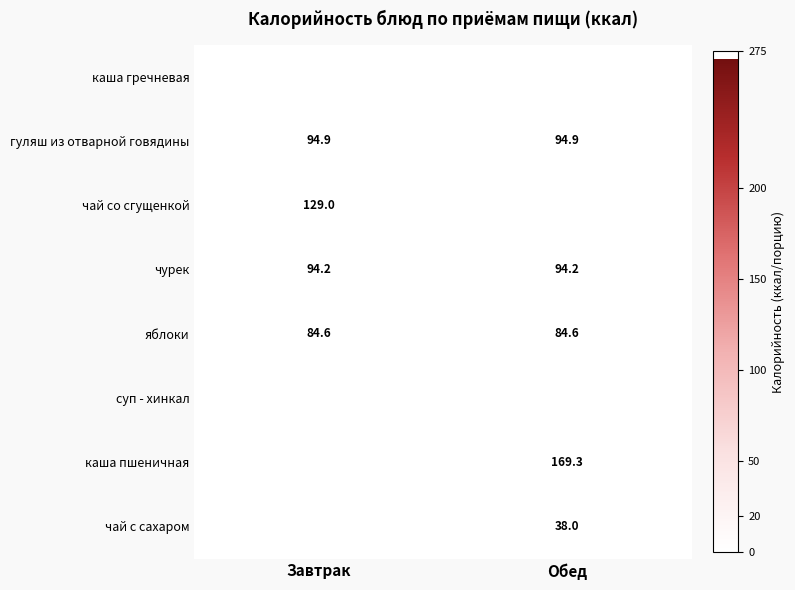

At how many categories does at least one series exceed 78?

2